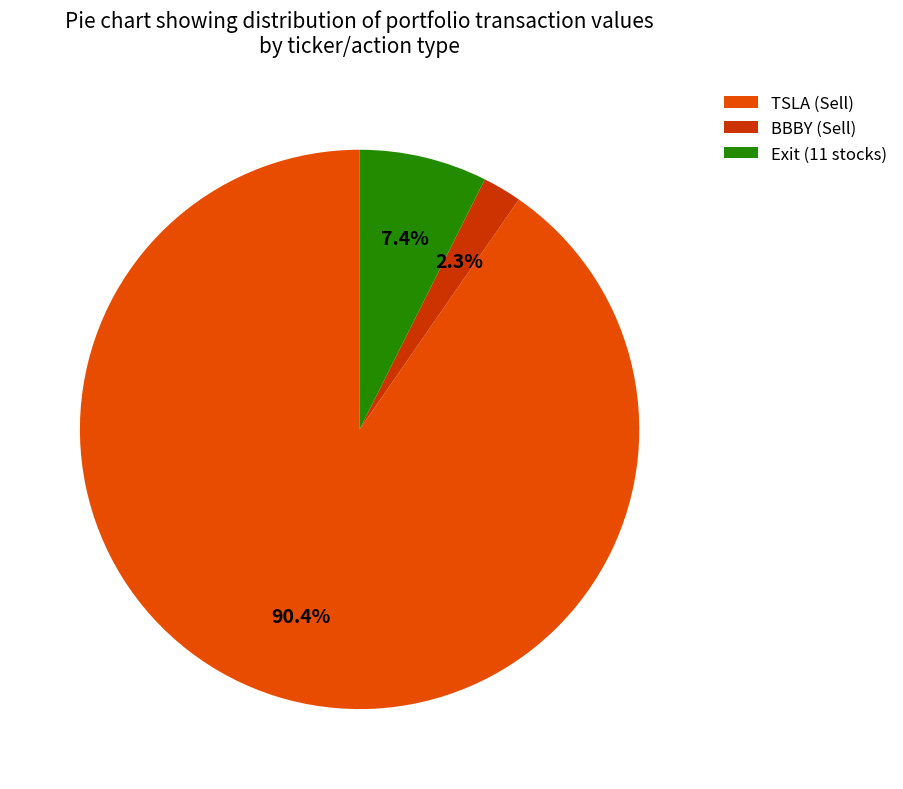

Which slice represents more than half of the pie?

TSLA (Sell)